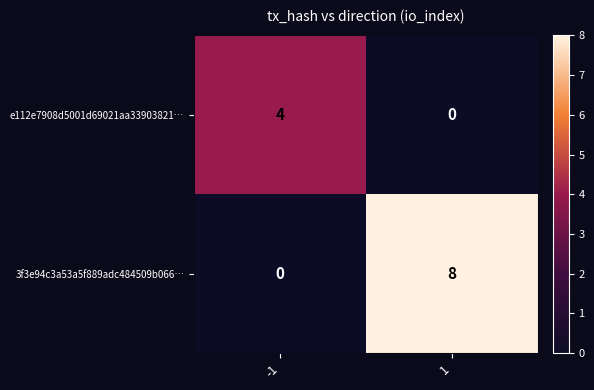

List the series in order of their peak value, highest first.

3f3e94c3a53a5f889adc484509b066…, e112e7908d5001d69021aa33903821…